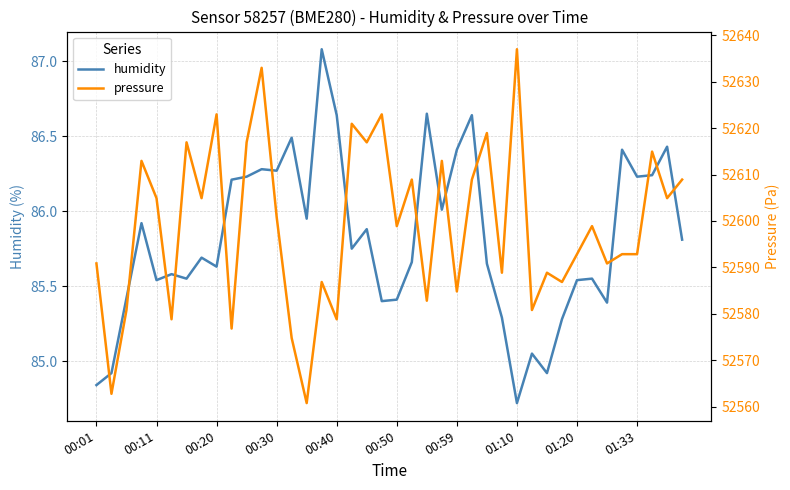

Reading right to left, list all the values displayed in this chart.

humidity: 85.8	86.4	86.2	86.2	86.4	85.4	85.5	85.5	85.3	84.9	85.0	84.7	85.3	85.7	86.6	86.4	86.0	86.7	85.7	85.4	85.4	85.9	85.8	86.6	87.1	86.0	86.5	86.3	86.3	86.2	86.2	85.6	85.7	85.5	85.6	85.5	85.9	85.4	84.9	84.8
pressure: 52608.9	52604.9	52614.9	52592.8	52592.8	52590.8	52598.9	52592.8	52586.8	52588.8	52580.8	52637.0	52588.8	52618.9	52608.9	52584.8	52612.9	52582.8	52608.9	52598.9	52623.0	52616.9	52620.9	52578.8	52586.8	52560.8	52574.8	52600.9	52633.0	52616.9	52576.8	52623.0	52604.9	52616.9	52578.8	52604.9	52612.9	52580.8	52562.8	52590.8